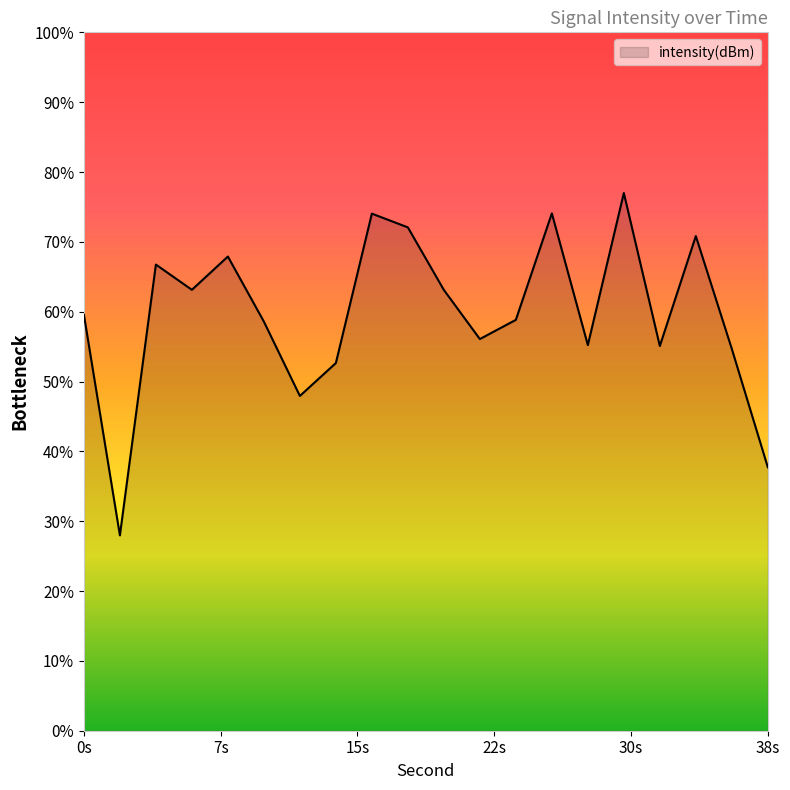

True or false: the data shows -223.8 at 20.

False